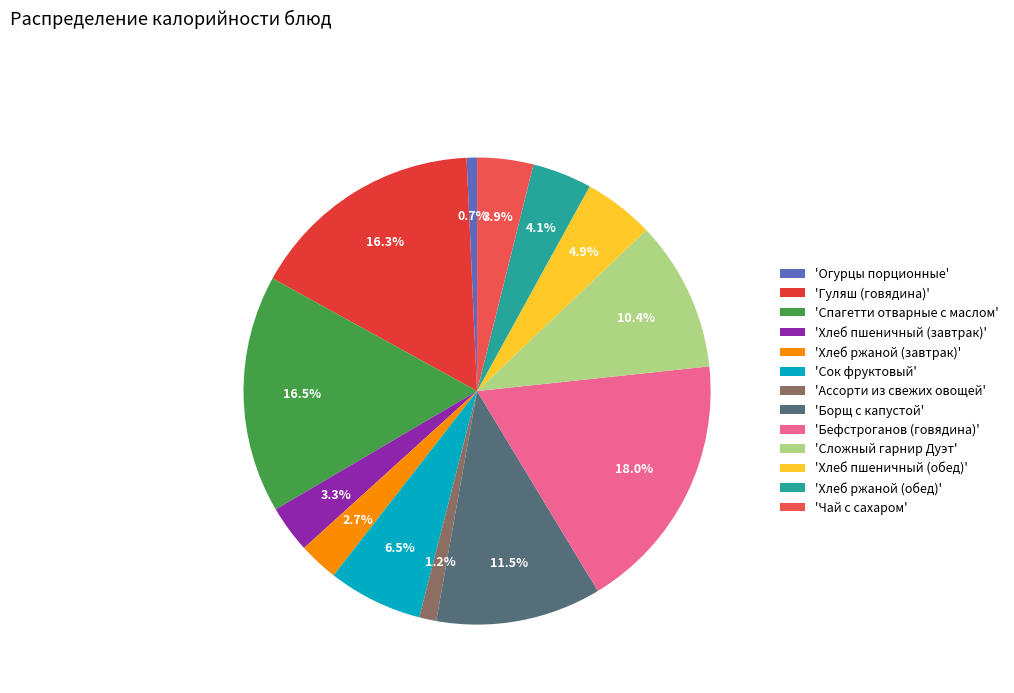

How many slices are in this pie chart?

13